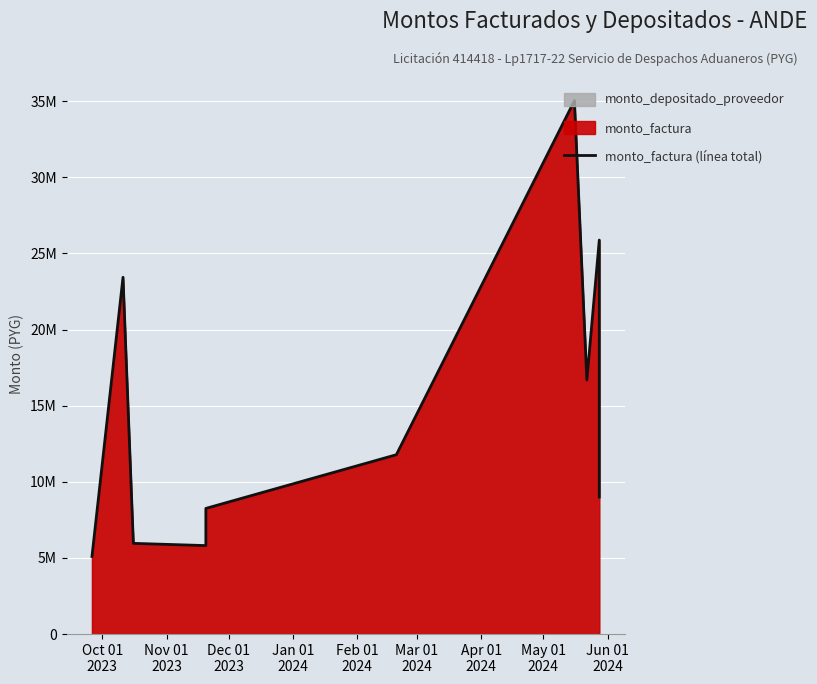

How many values exceed 11780575?

4